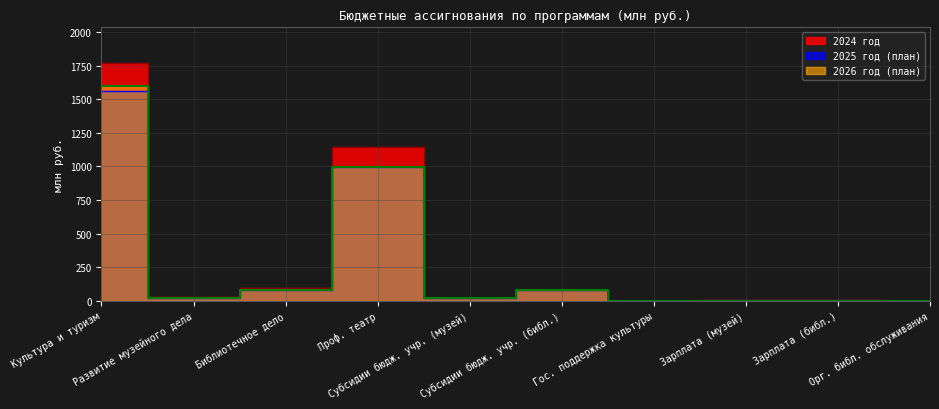

How many data points in 2026 are above 21?

6